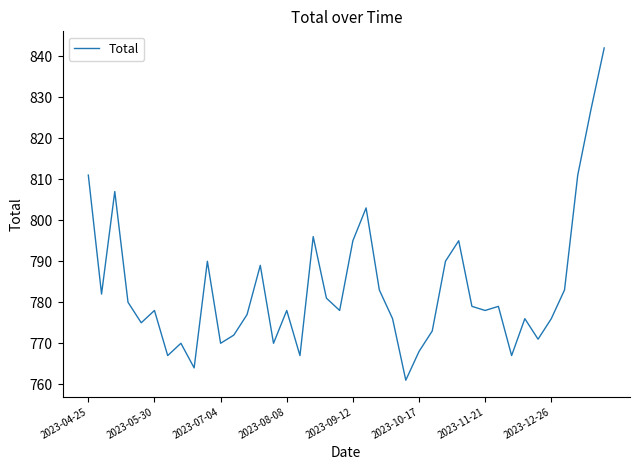

What is the maximum value shown in the chart?

842